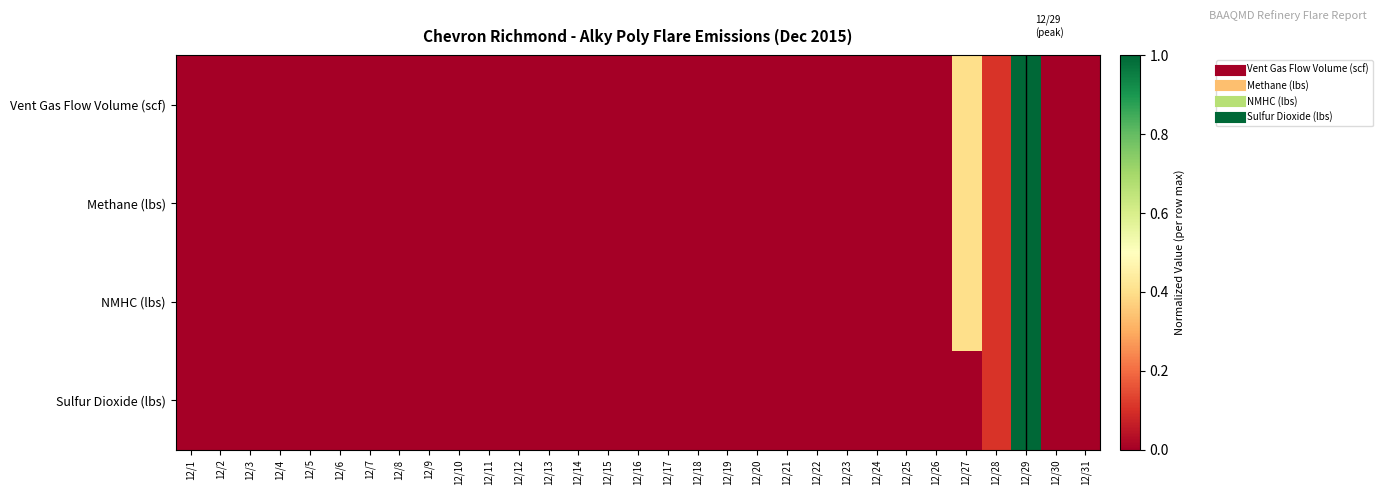

Which series has the largest total across all categories?

NMHC (lbs)